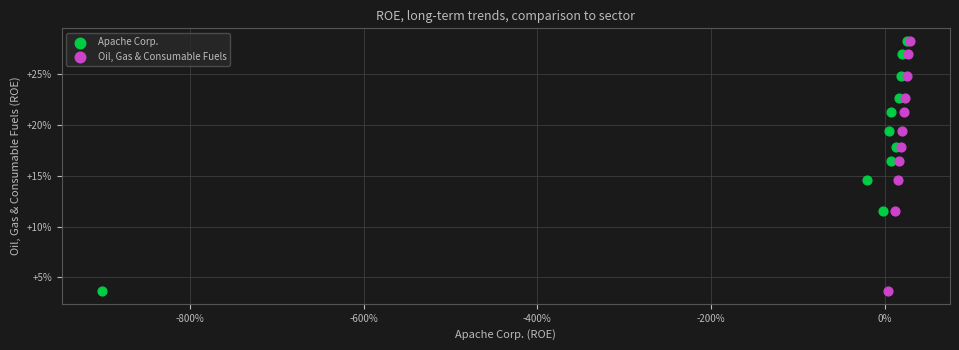

What are all the series names shown in the legend?

Apache Corp., Oil, Gas & Consumable Fuels